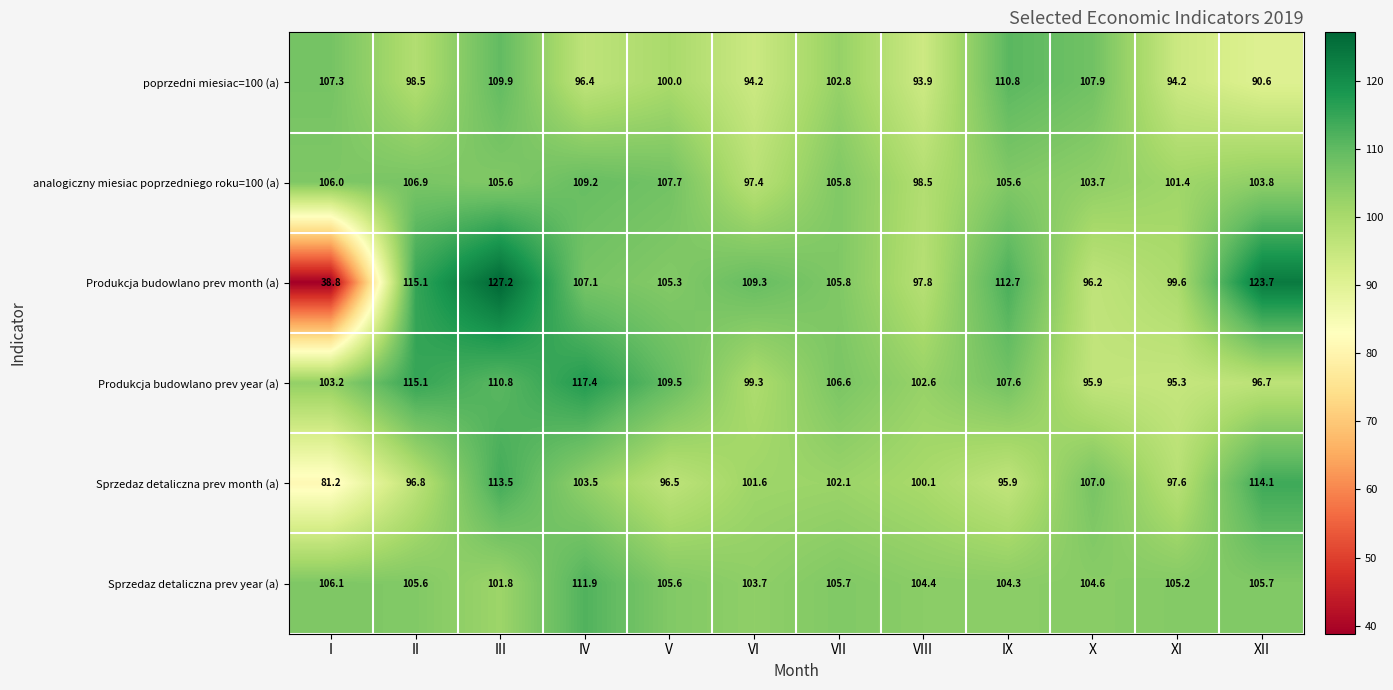

At how many categories does at least one series exceed 51?

12